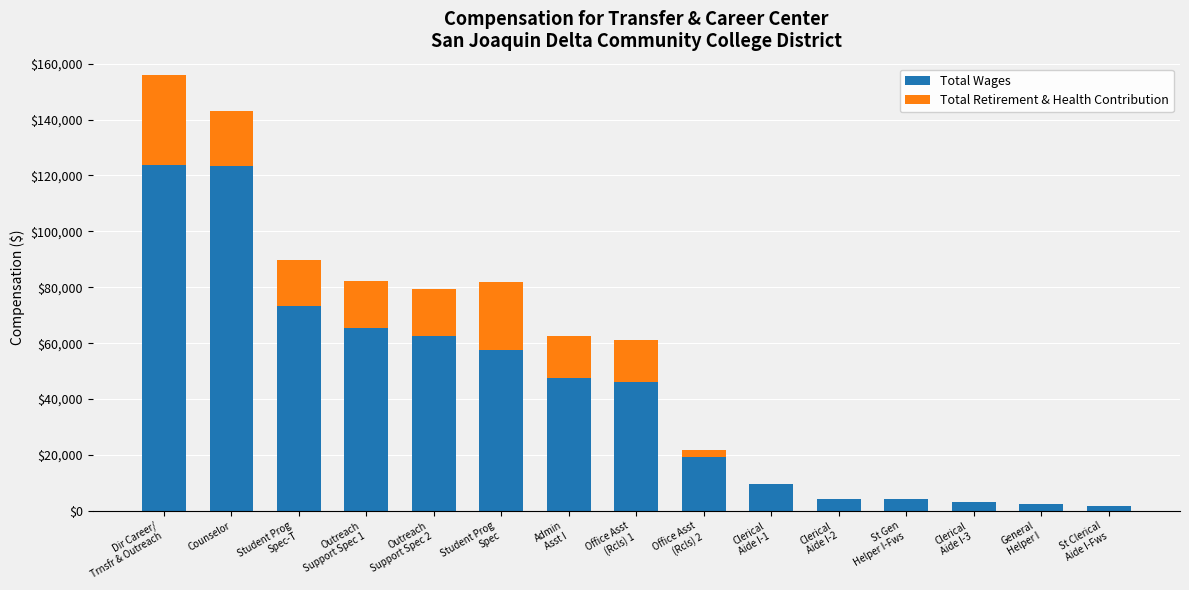

What is the highest value of the Total Wages series?

123915